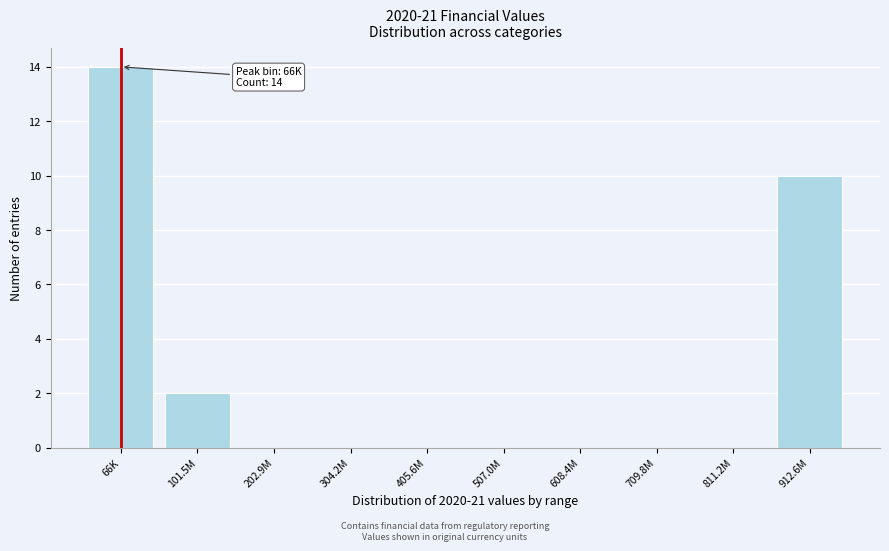

Reading right to left, transcribe all the data shown in this chart.

912.6M=10	811.2M=0	709.8M=0	608.4M=0	507.0M=0	405.6M=0	304.2M=0	202.9M=0	101.5M=2	66K=14